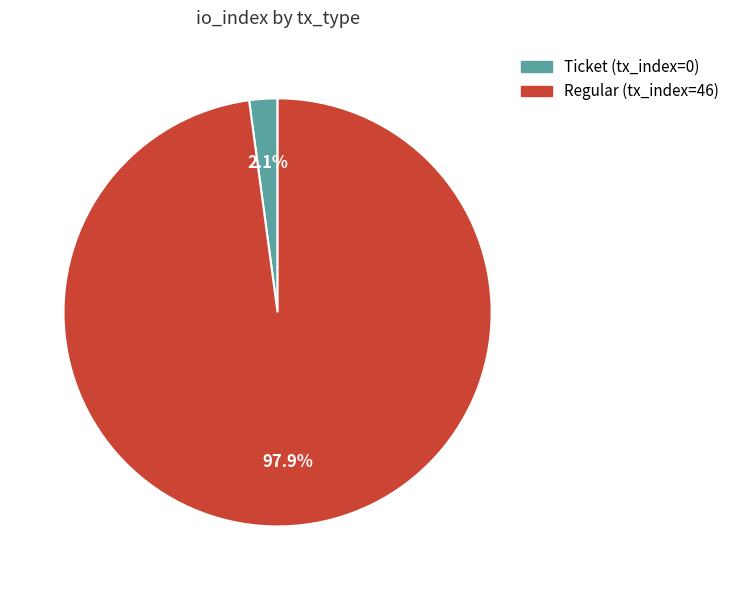

Combined, what portion of the pie is Regular (tx_index=46) and Ticket (tx_index=0)?

100.0%